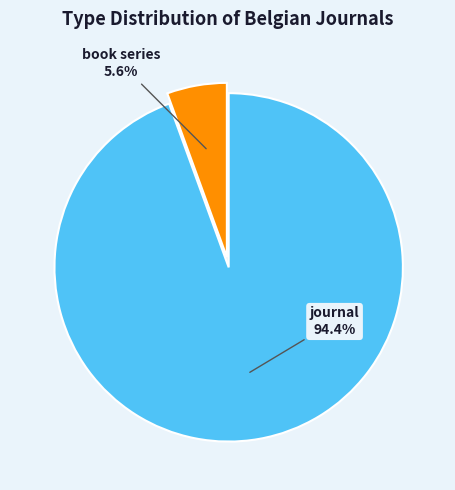

To the nearest percent, what is the difference between the journal and book series slice percentages?

89%